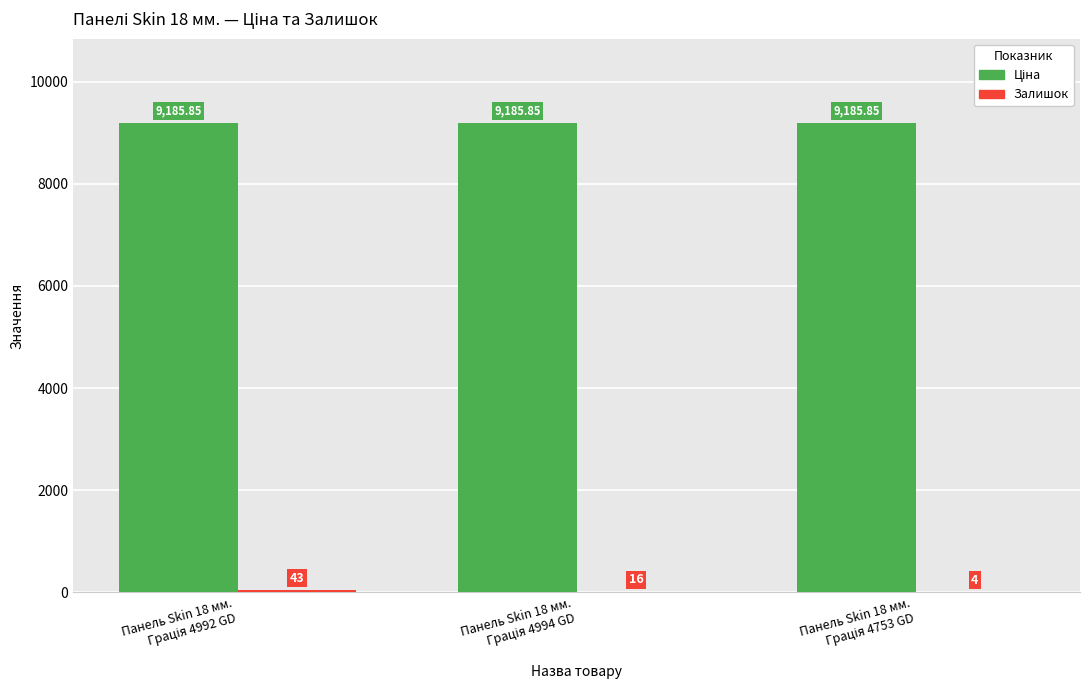

Are the bars horizontal?

No